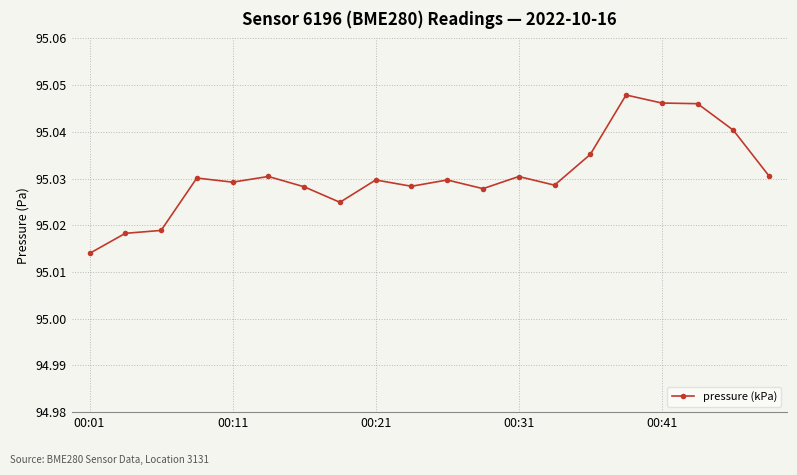

True or false: there are more than 1 points higher than both neighbors.

True